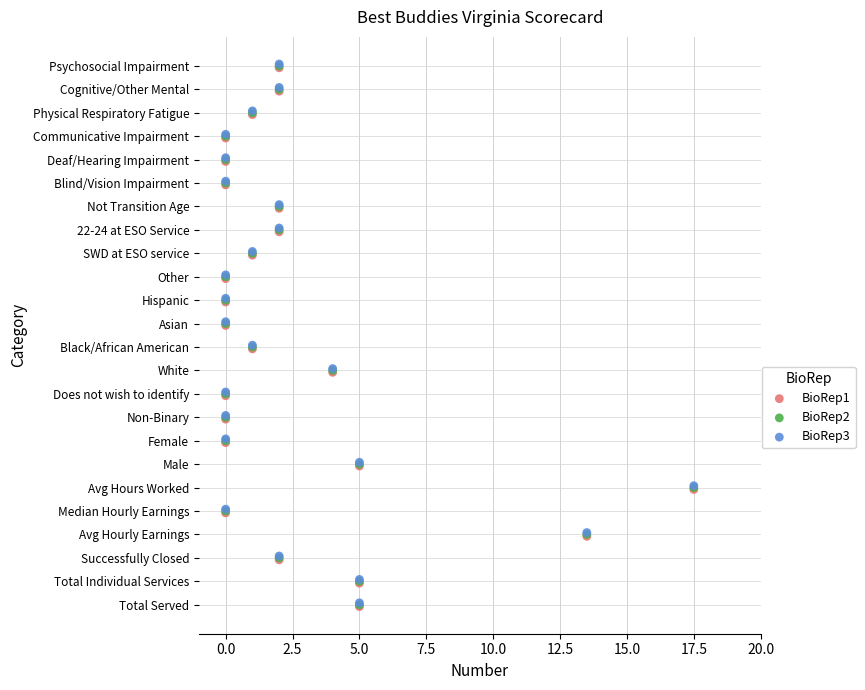

What are all the series names shown in the legend?

BioRep1, BioRep2, BioRep3